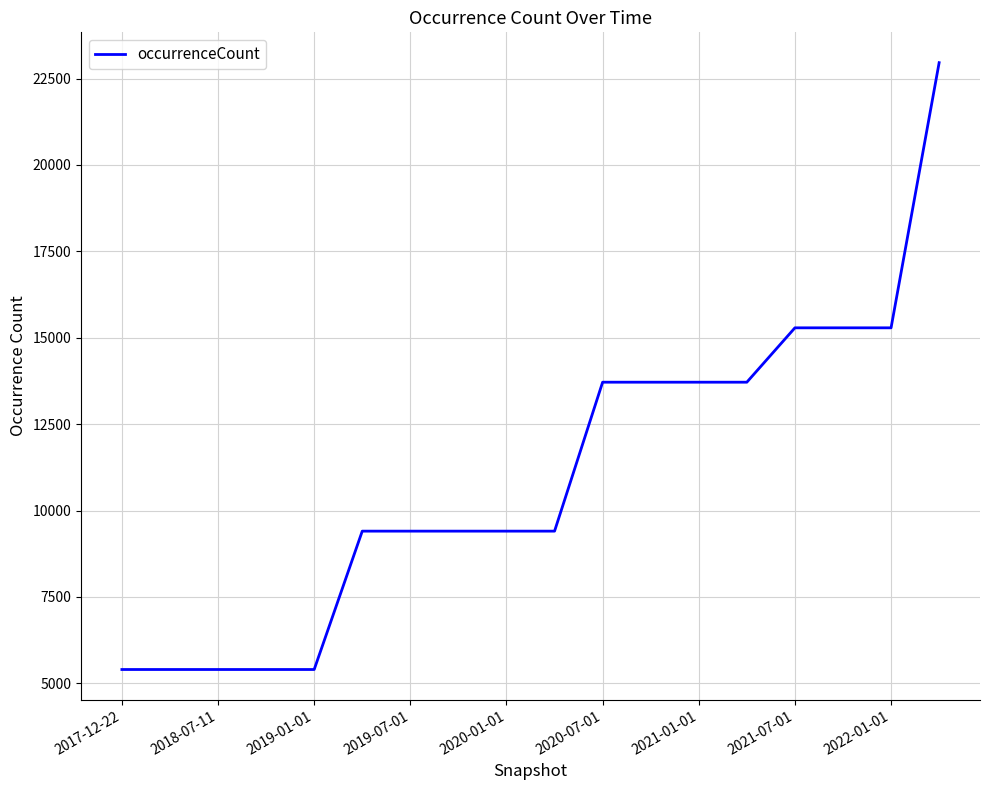

What is the difference between the maximum and minimum values?

17556